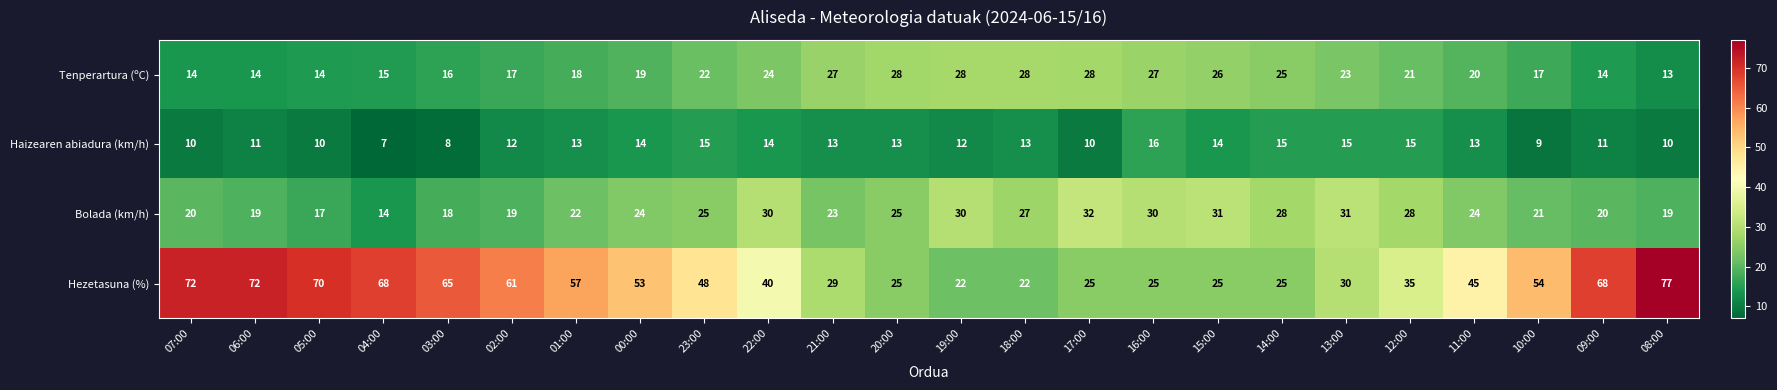

Which category has the lowest value across all series?

04:00